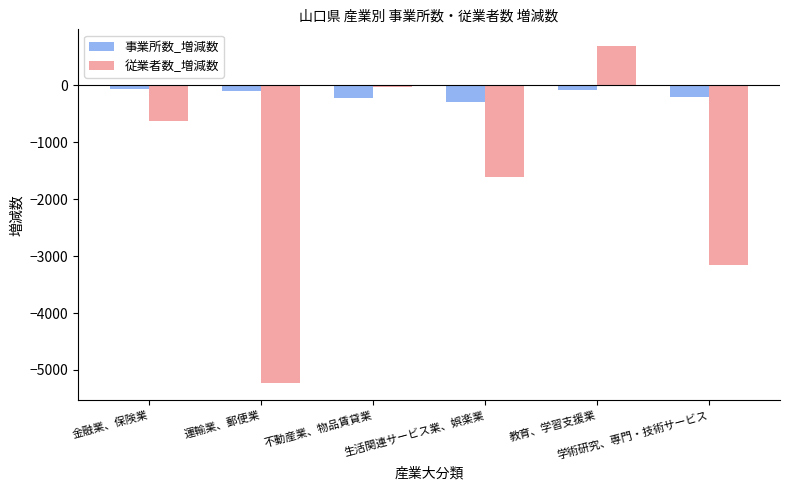

List the series in order of their overall mean, highest first.

事業所数_増減数, 従業者数_増減数